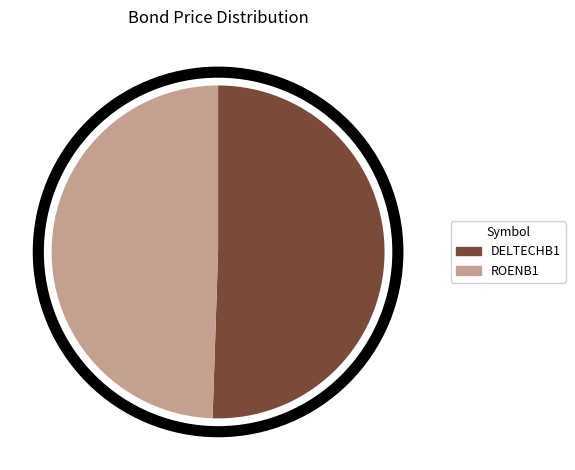

Is it true that DELTECHB1 is 57% of the pie?

False